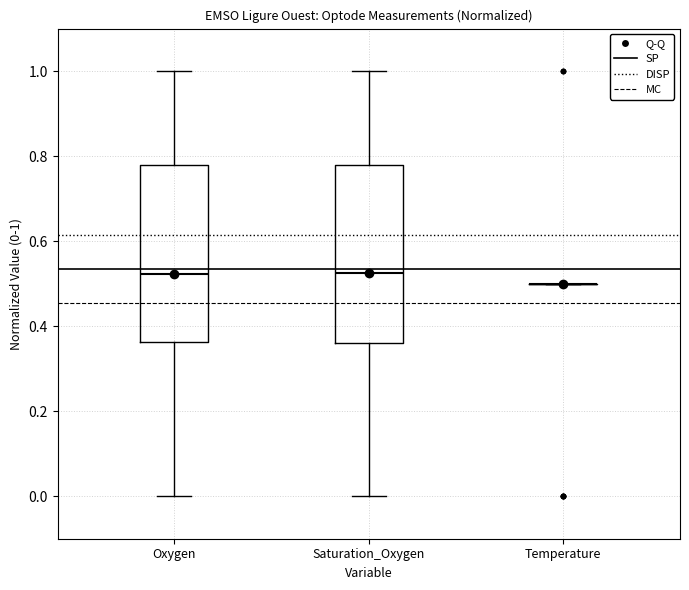

Reading left to right, transcribe this box plot: for each box, give where its median line is, the range the box spans, and where its two whiskers end, as read against the y-axis. The values are not printed on the chart, so give them approximately, as read against the axis.

Oxygen: median 0.52, box 0.36 to 0.78, whiskers 0.00 to 1.00
Saturation_Oxygen: median 0.52, box 0.36 to 0.78, whiskers 0.00 to 1.00
Temperature: box collapsed to a line at 0.50, whiskers 0.50 to 0.50